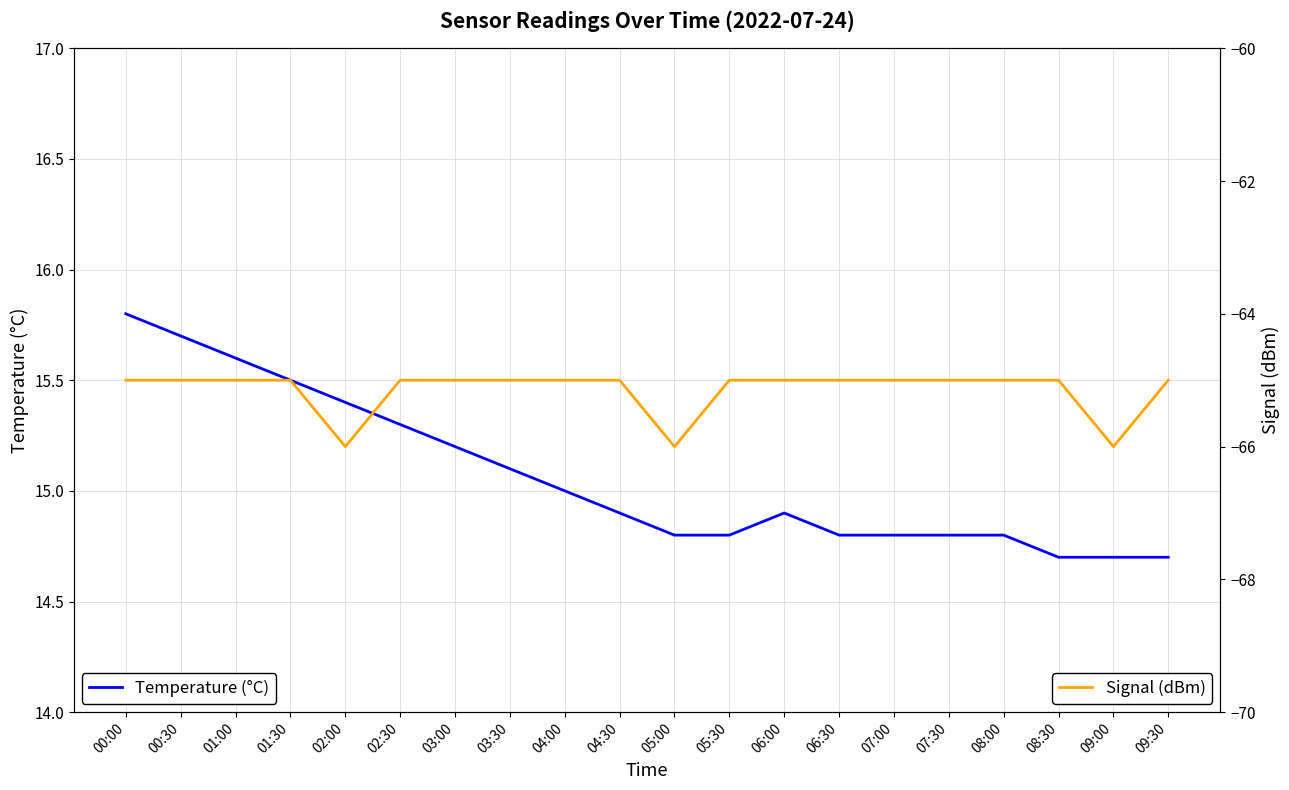

What value does the Temperature (°C) series have at 04:00?

15.0